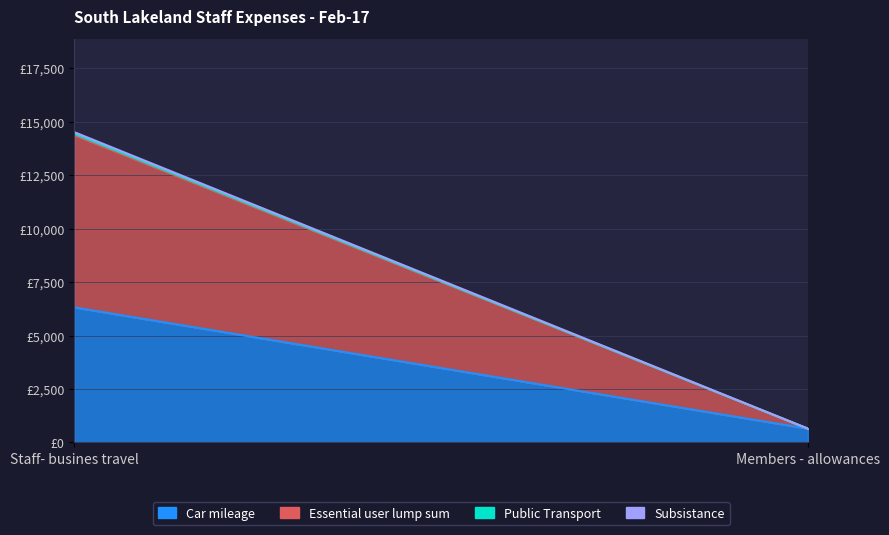

Rank the categories by Public Transport value from lowest to highest.

Members - allowances, Staff- busines travel